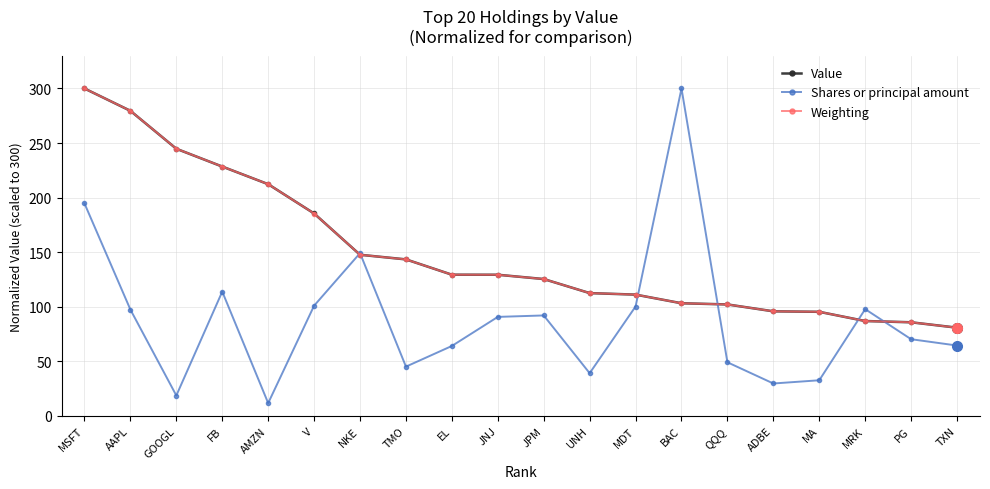

At which category is the sum across all series the highest?

MSFT